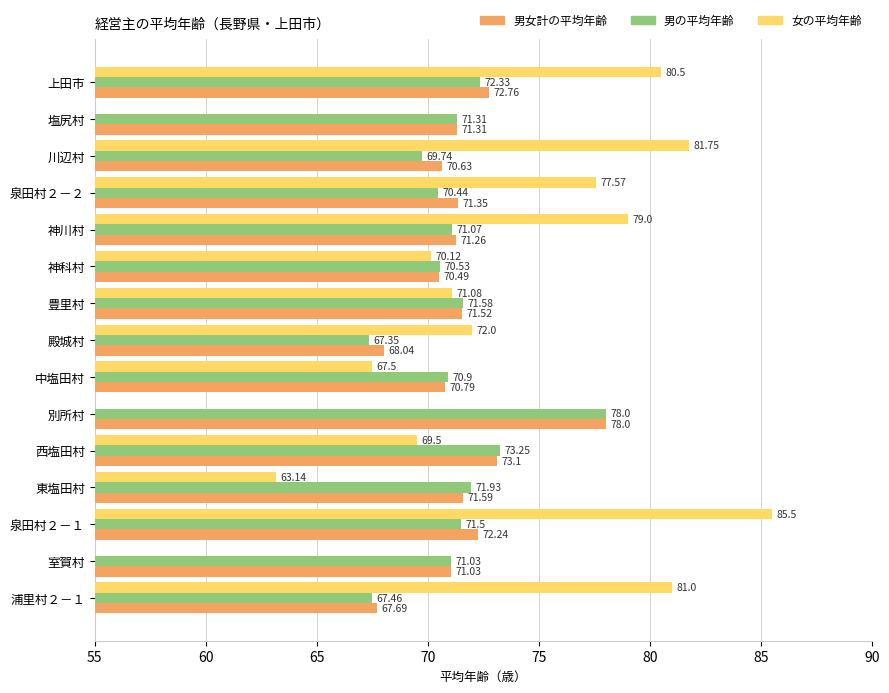

What is the approximate value of 男女計の平均年齢 at 西塩田村?

73.1